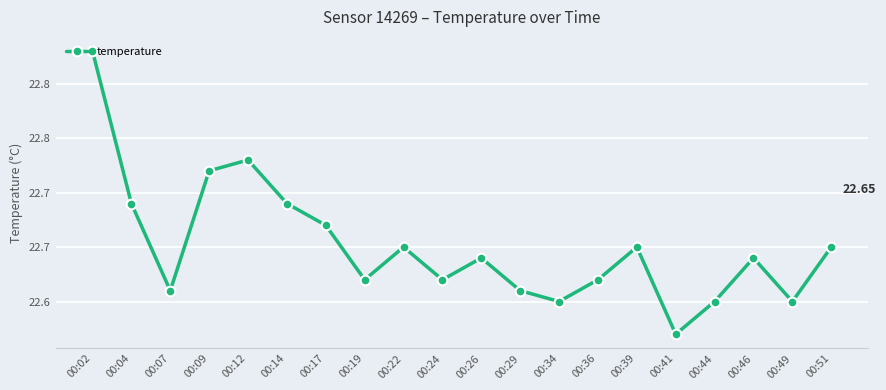

The chart shows a value of 14.1 at 00:44. True or false?

False